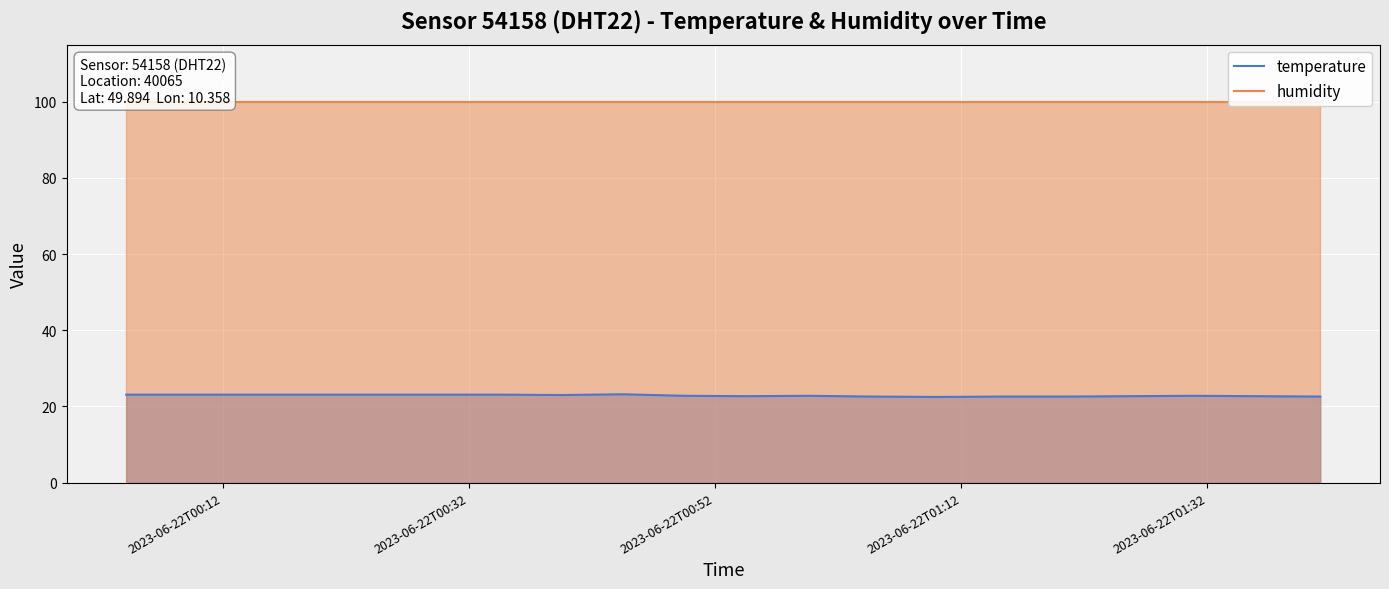

What is the lowest value of the temperature series?

22.5